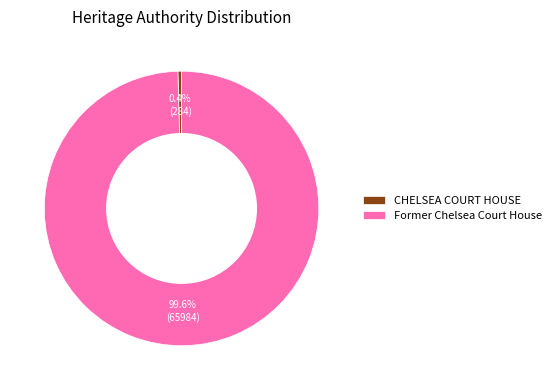

How much of the chart is everything except Former Chelsea Court House?

0.4%